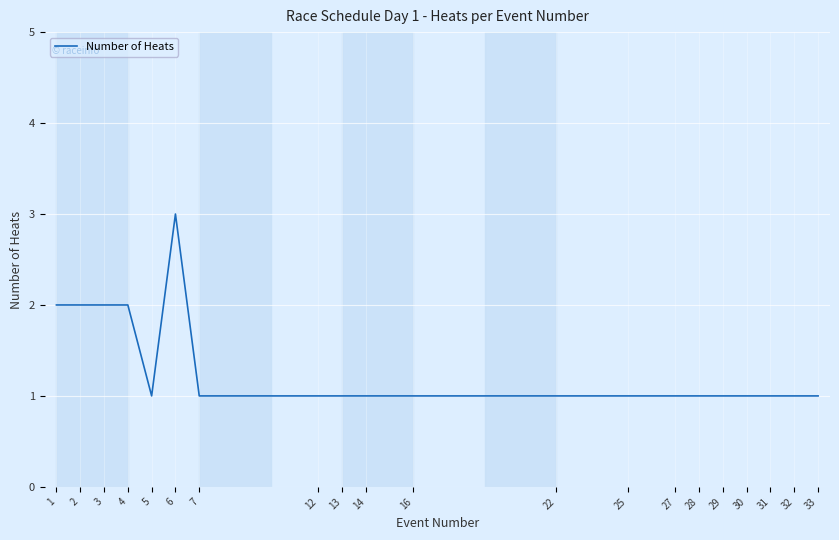

The value at 4 is 2. True or false?

True